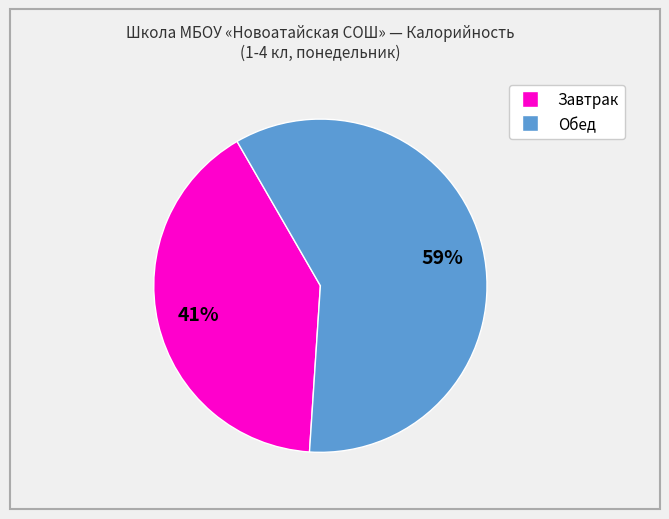

Is there a majority slice in this chart?

Yes